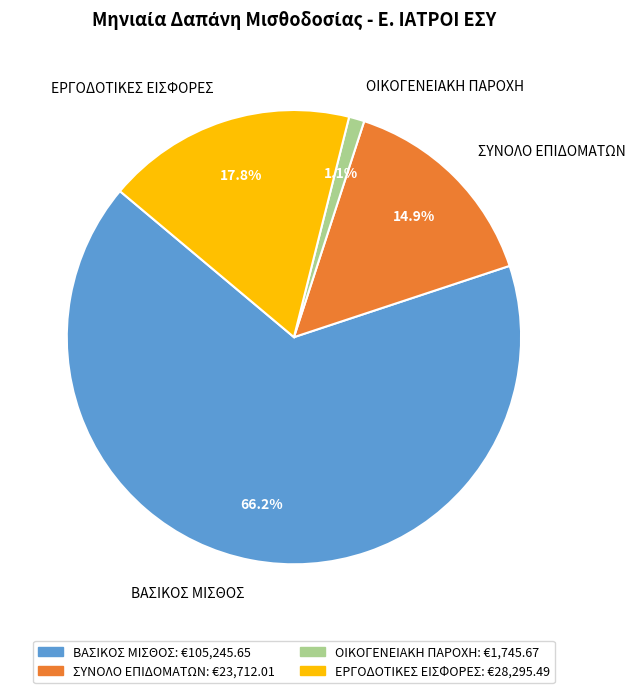

Between ΣΥΝΟΛΟ ΕΠΙΔΟΜΑΤΩΝ and ΒΑΣΙΚΟΣ ΜΙΣΘΟΣ, which is larger?

ΒΑΣΙΚΟΣ ΜΙΣΘΟΣ